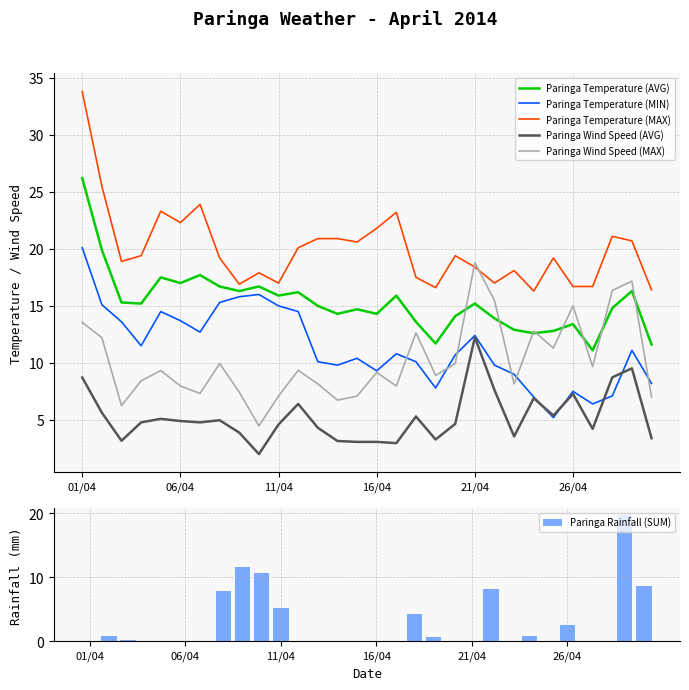

What is the maximum value for Paringa Temperature (MIN)?

20.1